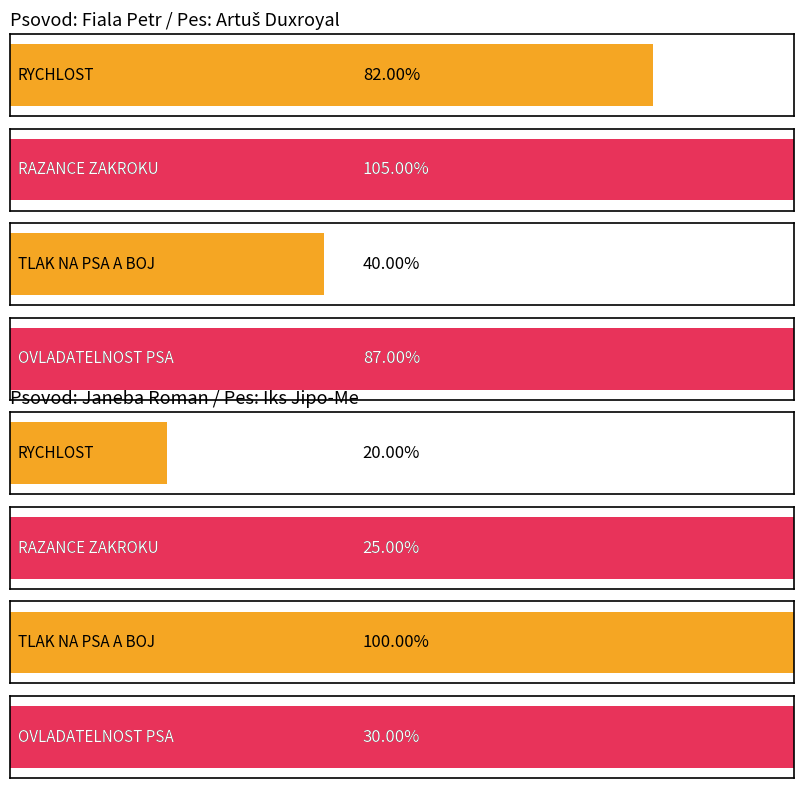

What is the sum of all OVLADATELNOST PSA values?

117